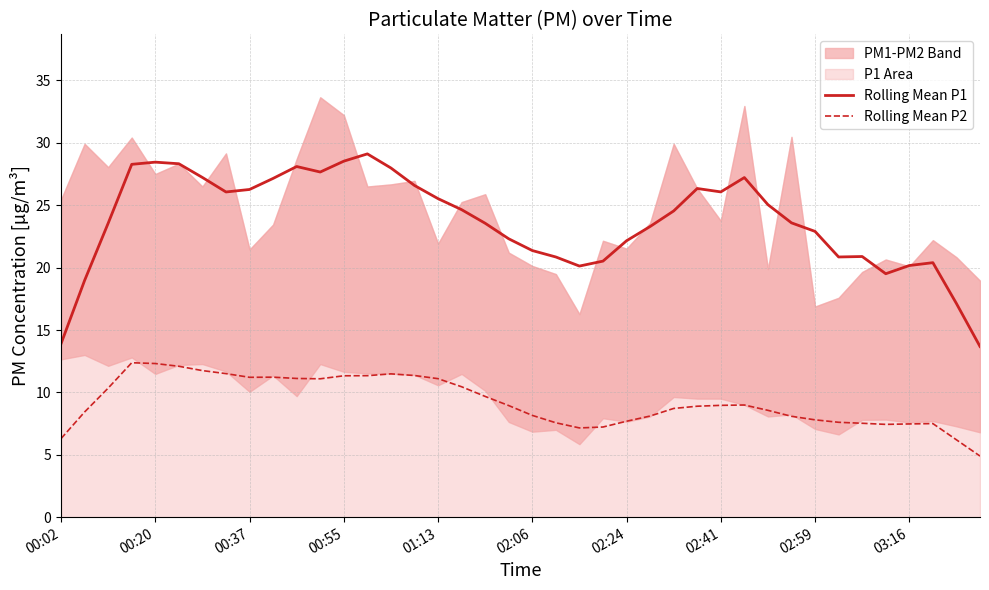

In Rolling Mean P1, how many points are lower than both neighbors (excluding endpoints)?

6